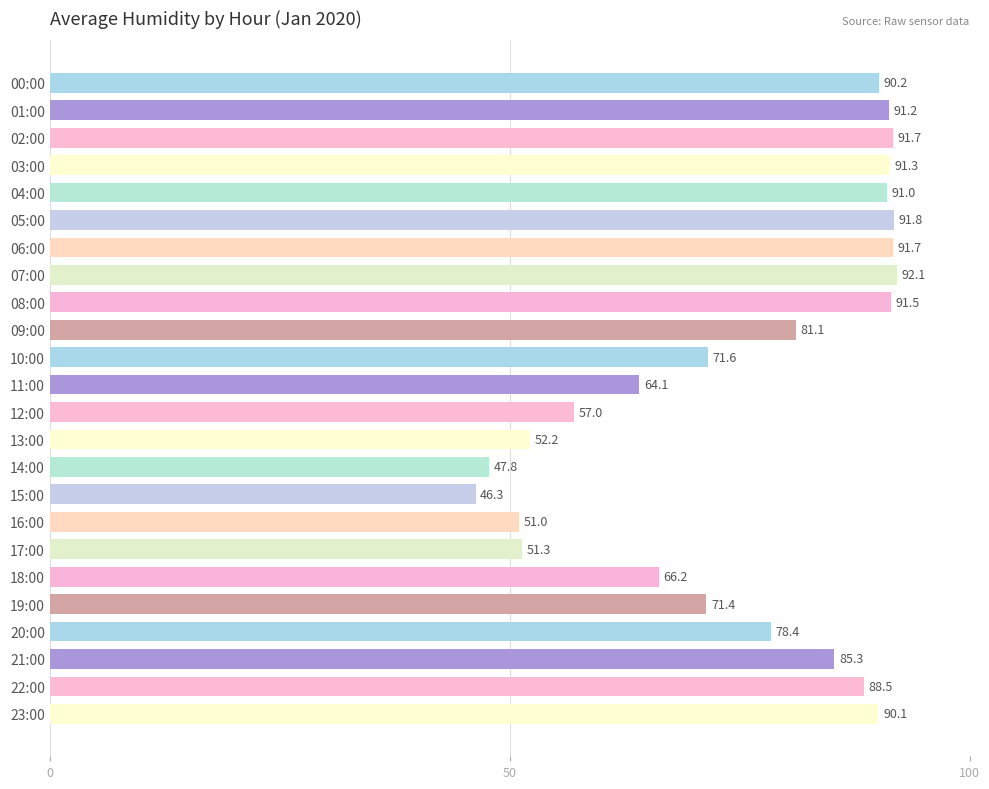

Which has a higher value, 16:00 or 23:00?

23:00